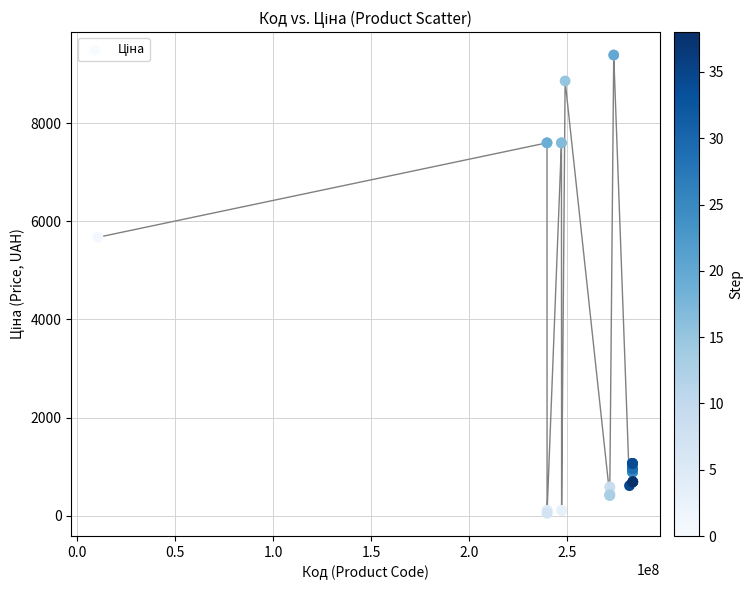

What Y value in the scatter plot is closest to 4720?

5673.8